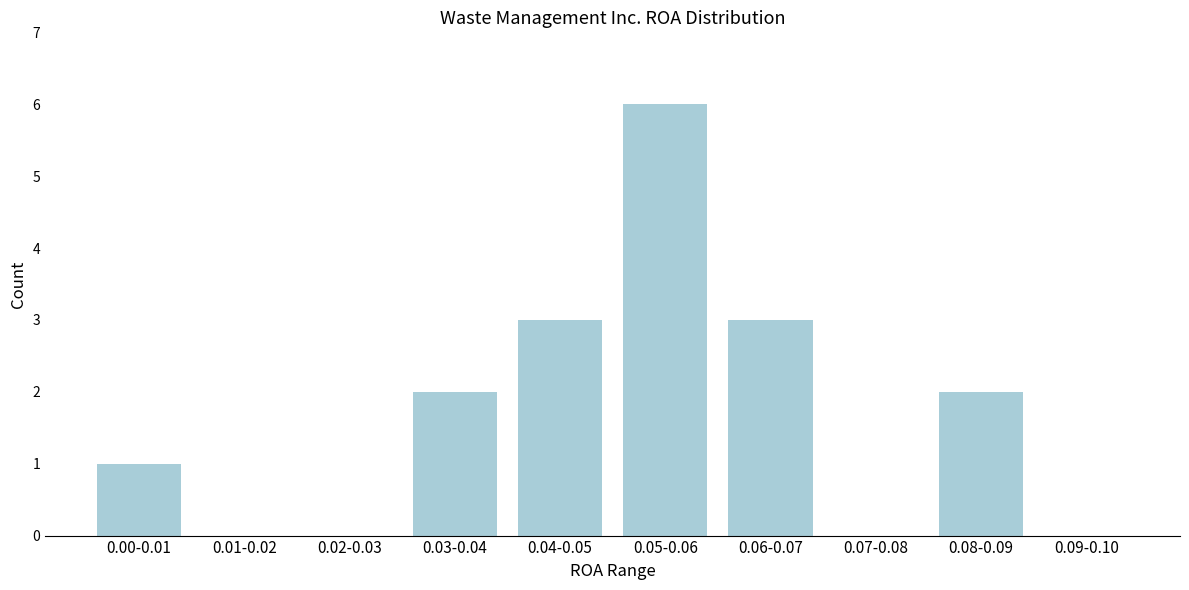

Reading left to right, list all the values displayed in this chart.

0.00-0.01=1	0.01-0.02=0	0.02-0.03=0	0.03-0.04=2	0.04-0.05=3	0.05-0.06=6	0.06-0.07=3	0.07-0.08=0	0.08-0.09=2	0.09-0.10=0